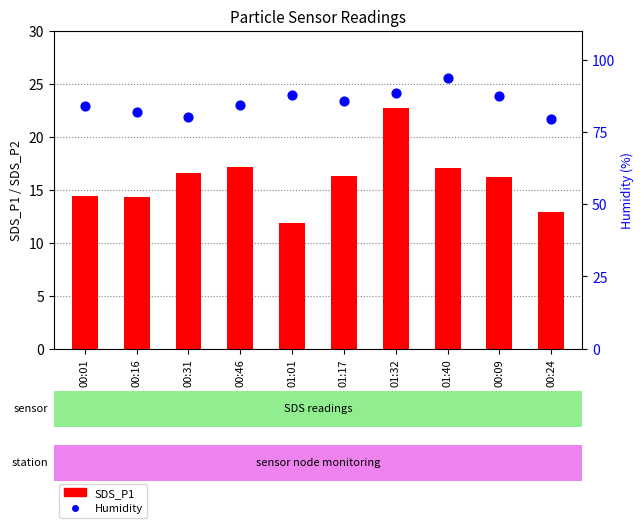

What is the total value across all series at 01:17?

101.9